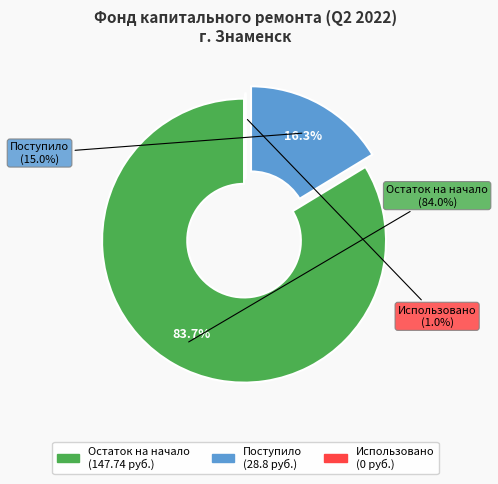

The использовано (0) slice represents 0% of the pie. True or false?

True